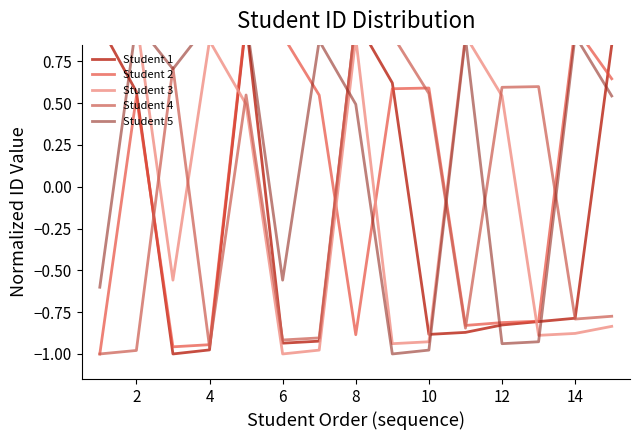

How many intersections are there between Student 3 and Student 1?

3